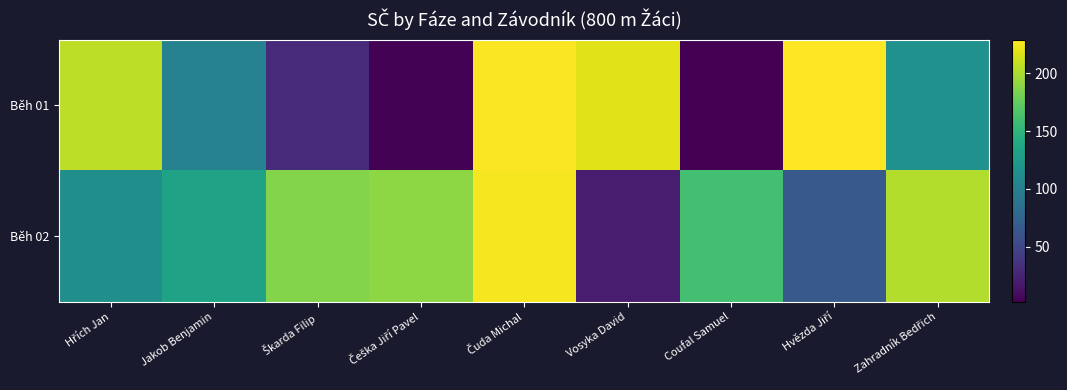

Which series has the largest total across all categories?

Běh 02